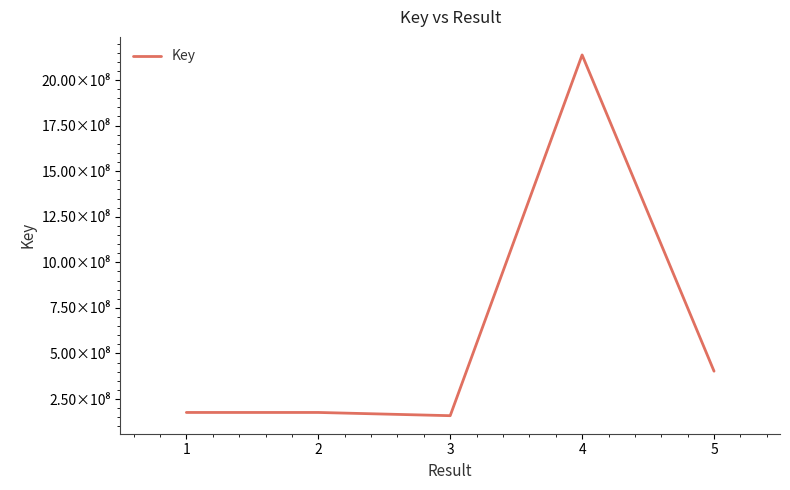

Does the chart have visible grid lines?

No